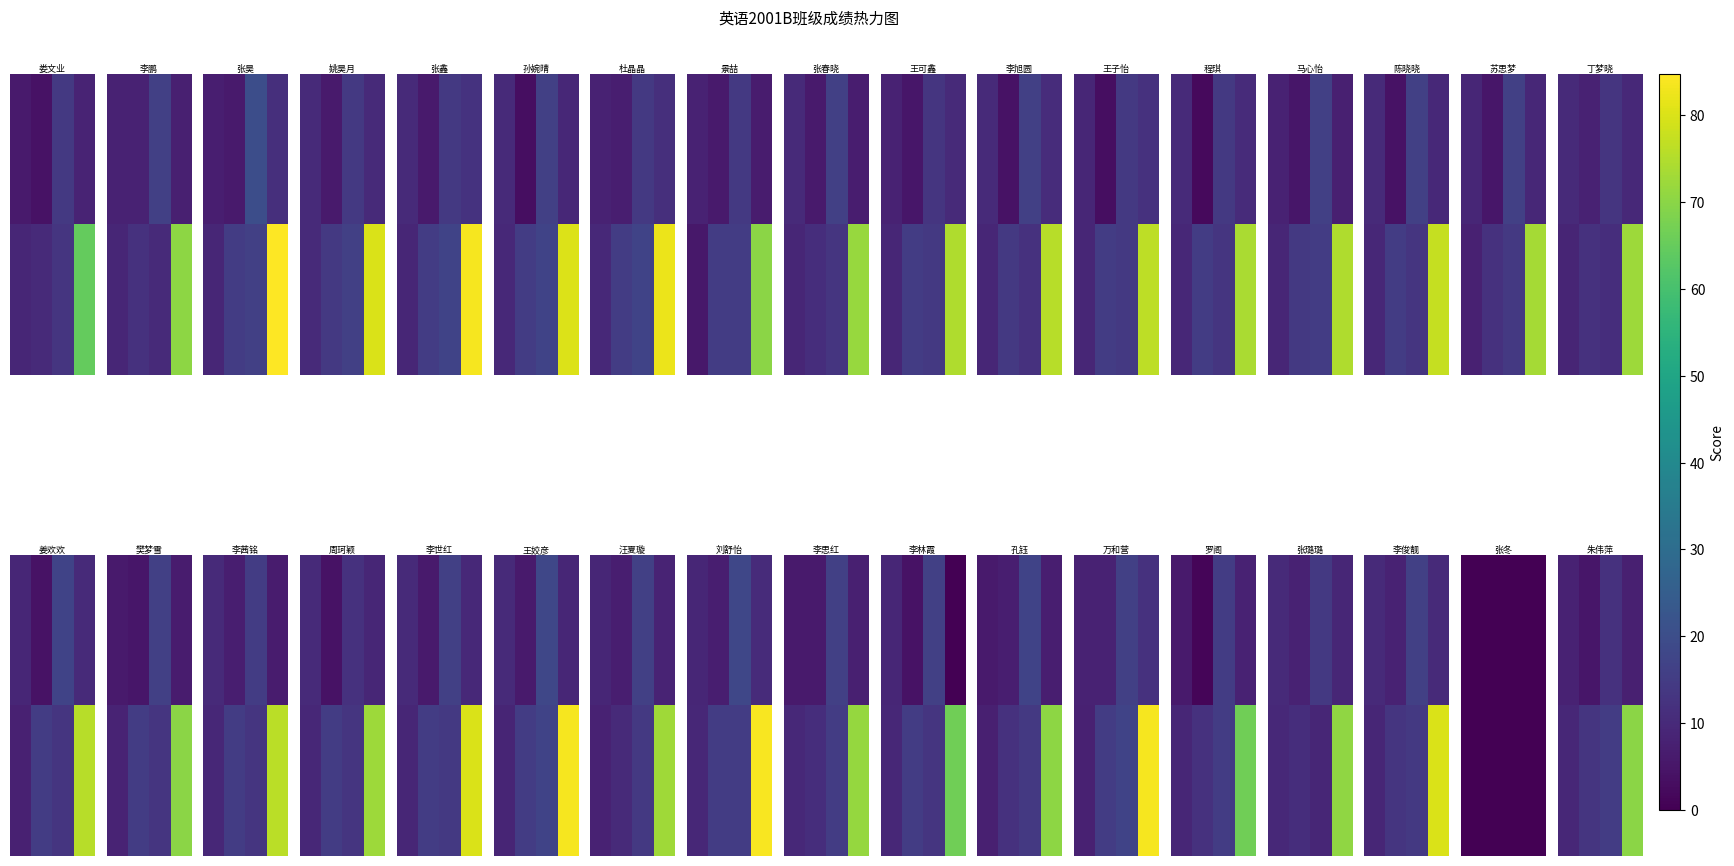

What is the difference between the maximum and minimum values in the row_0 series?

7.0